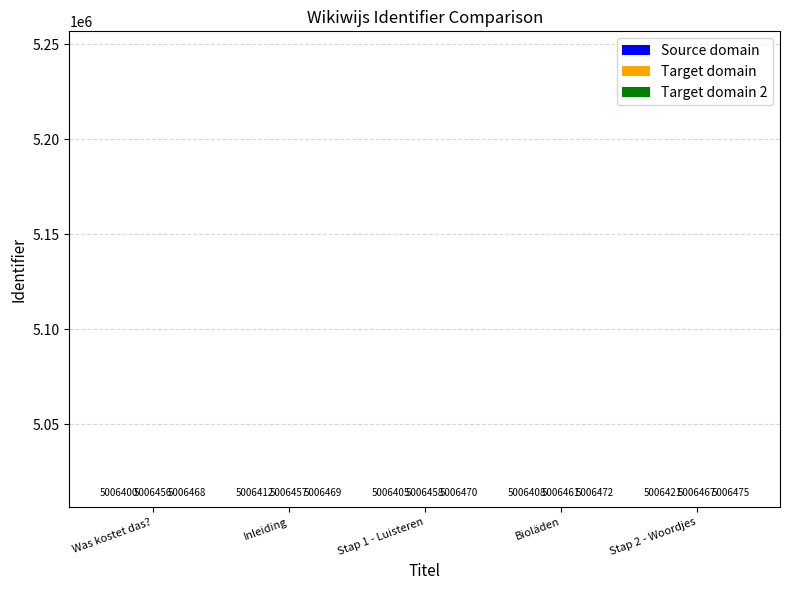

Which series has the largest range (max minus min)?

Source domain